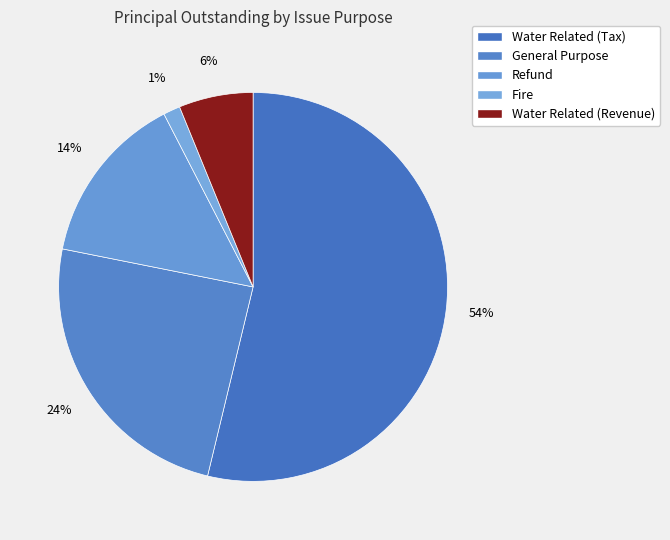

How many segments does this pie chart have?

5